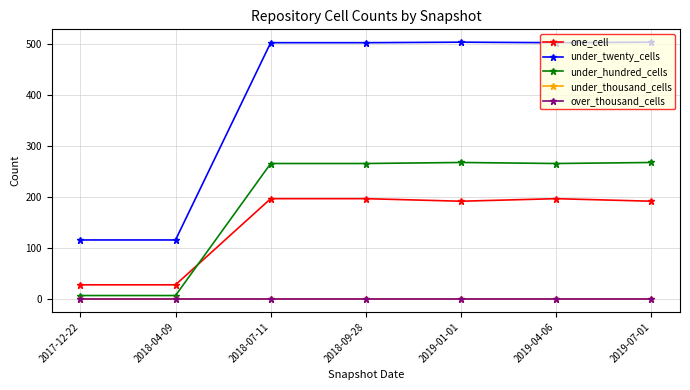

List the labels in order of one_cell value, smallest first.

2017-12-22, 2018-04-09, 2019-01-01, 2019-07-01, 2018-07-11, 2018-09-28, 2019-04-06